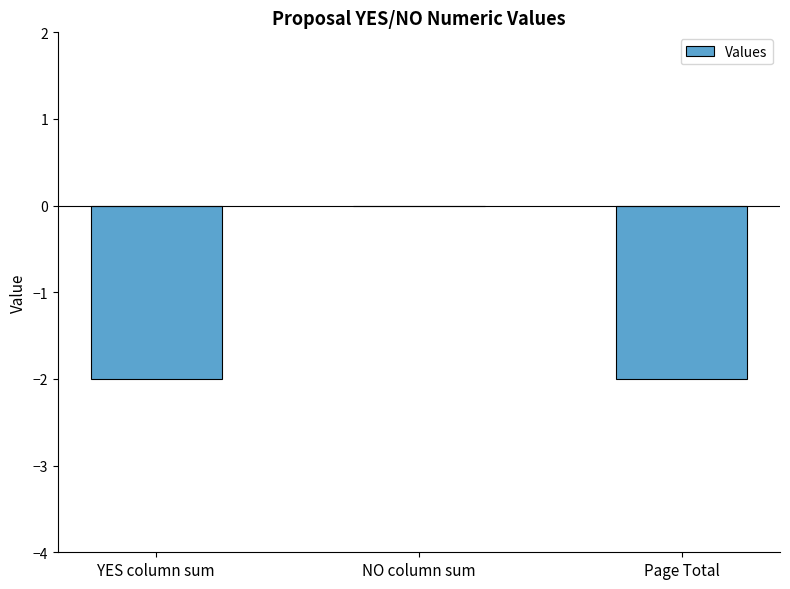

Which label corresponds to the largest value in the chart?

NO column sum